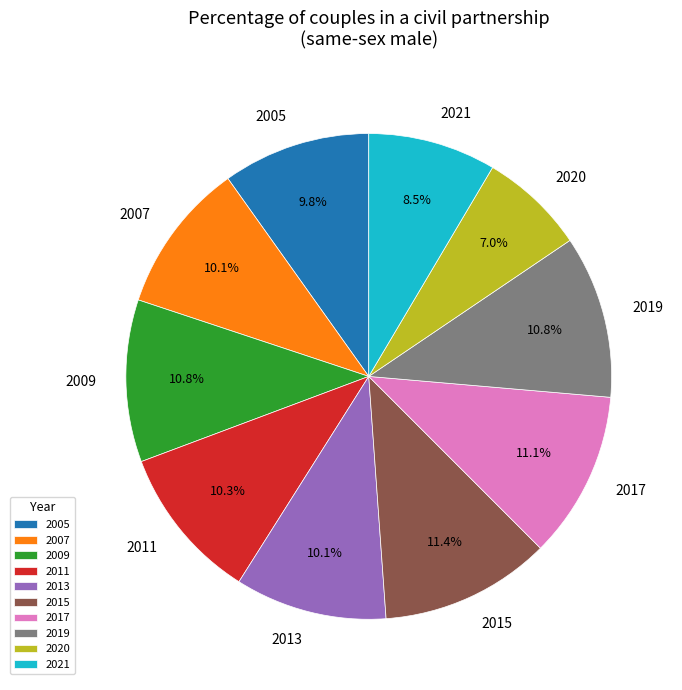

Is there a majority slice in this chart?

No